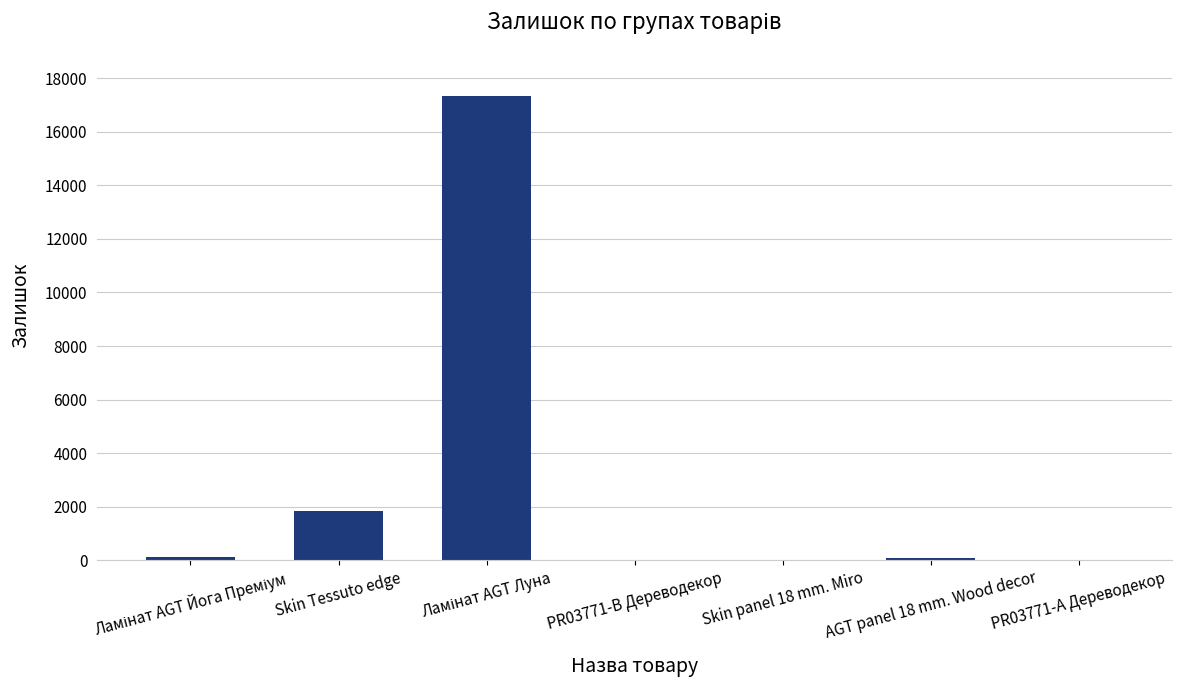

What is the sum of all values?

19395